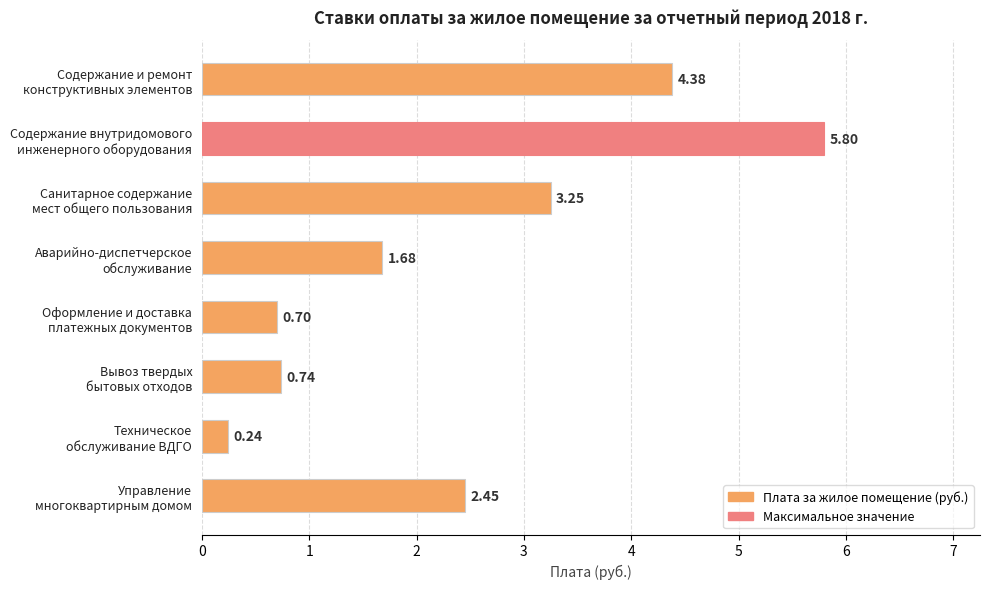

What is the maximum value shown in the chart?

5.8